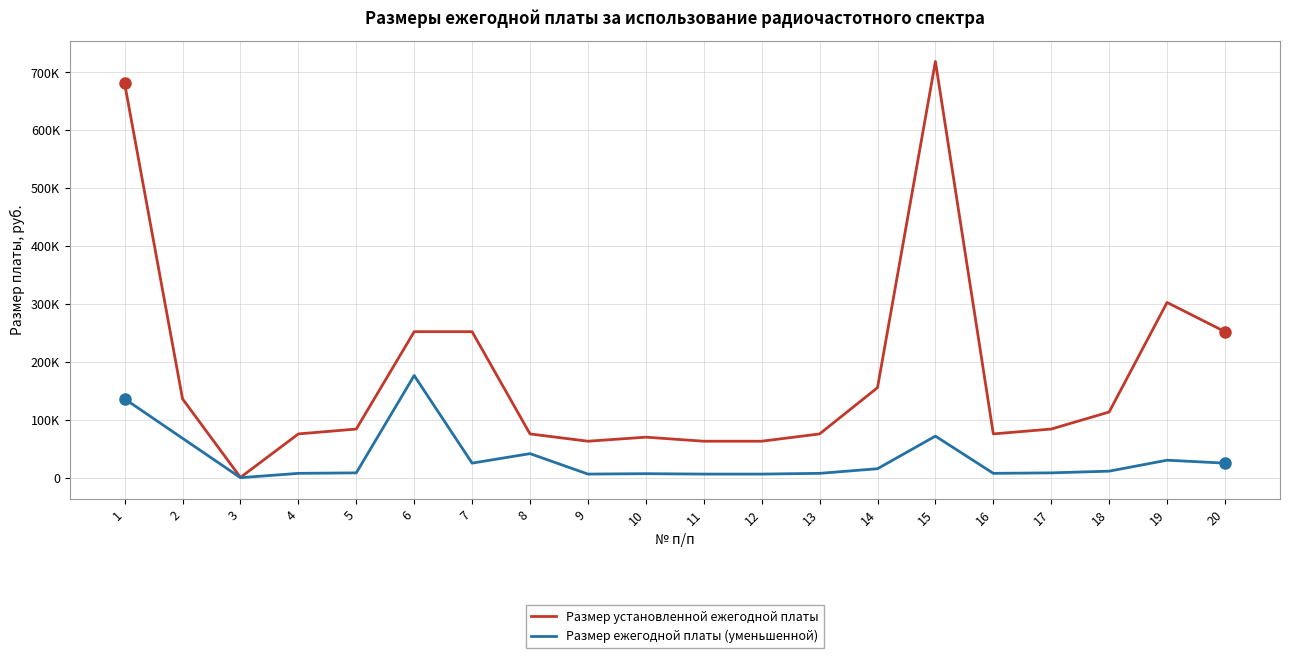

How many interior local valleys does the Размер ежегодной платы (уменьшенной) series have?

4